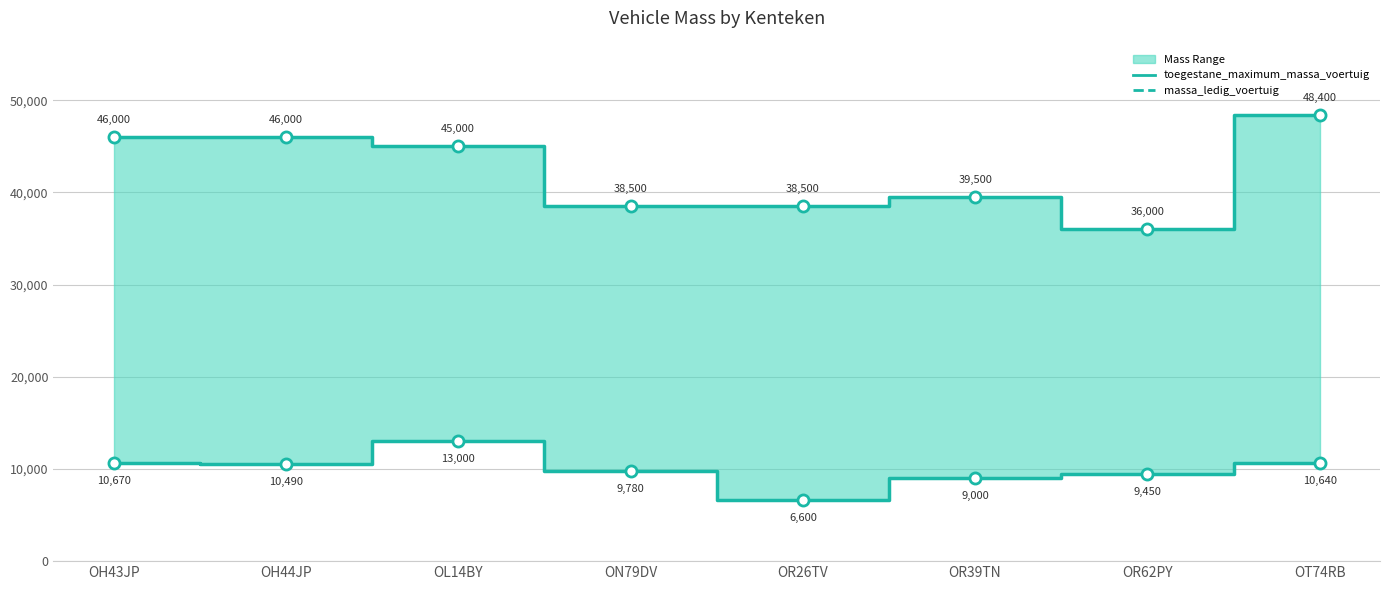

How many series are shown in this chart?

2